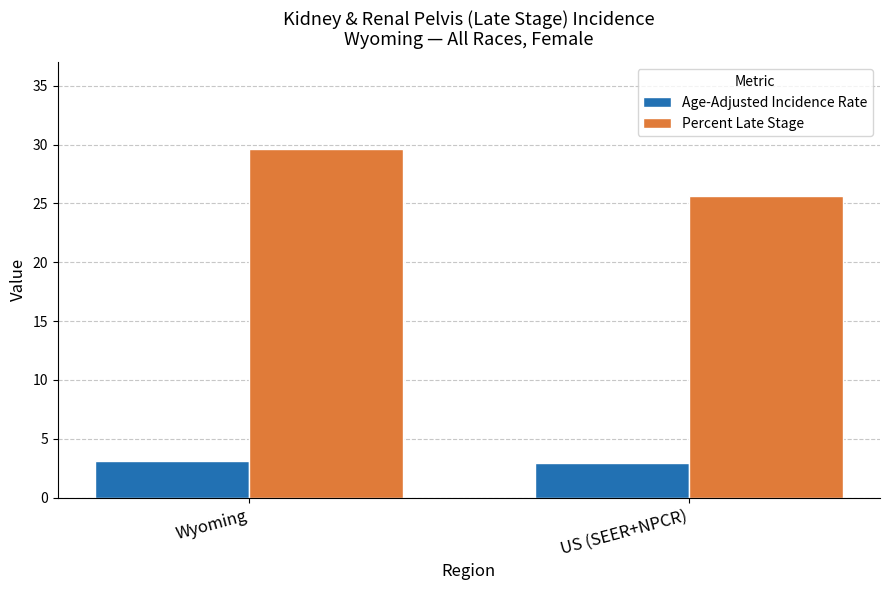

Does the chart contain stacked bars?

No